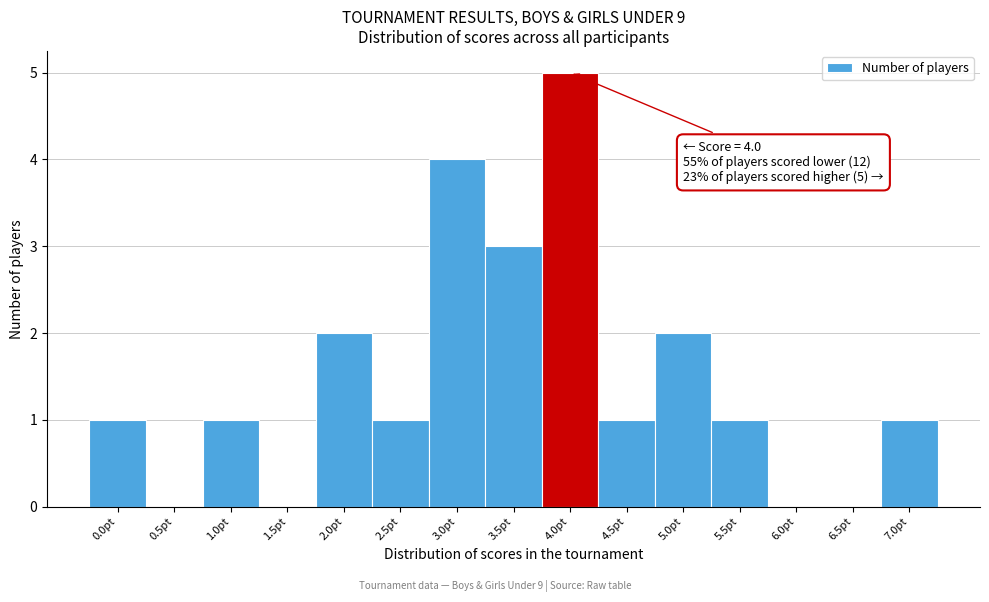

Over which range of the x-axis is the bar tallest?

3.75 to 4.25